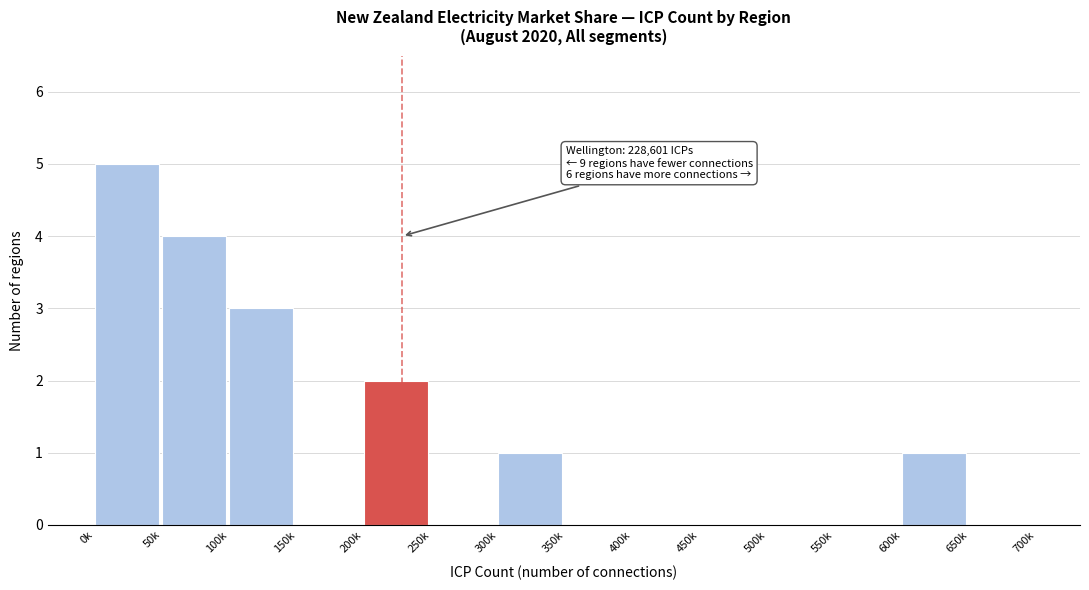

Reading right to left, transcribe all the data shown in this chart.

650k=0	600k=1	550k=0	500k=0	450k=0	400k=0	350k=0	300k=1	250k=0	200k=2	150k=0	100k=3	50k=4	0k=5